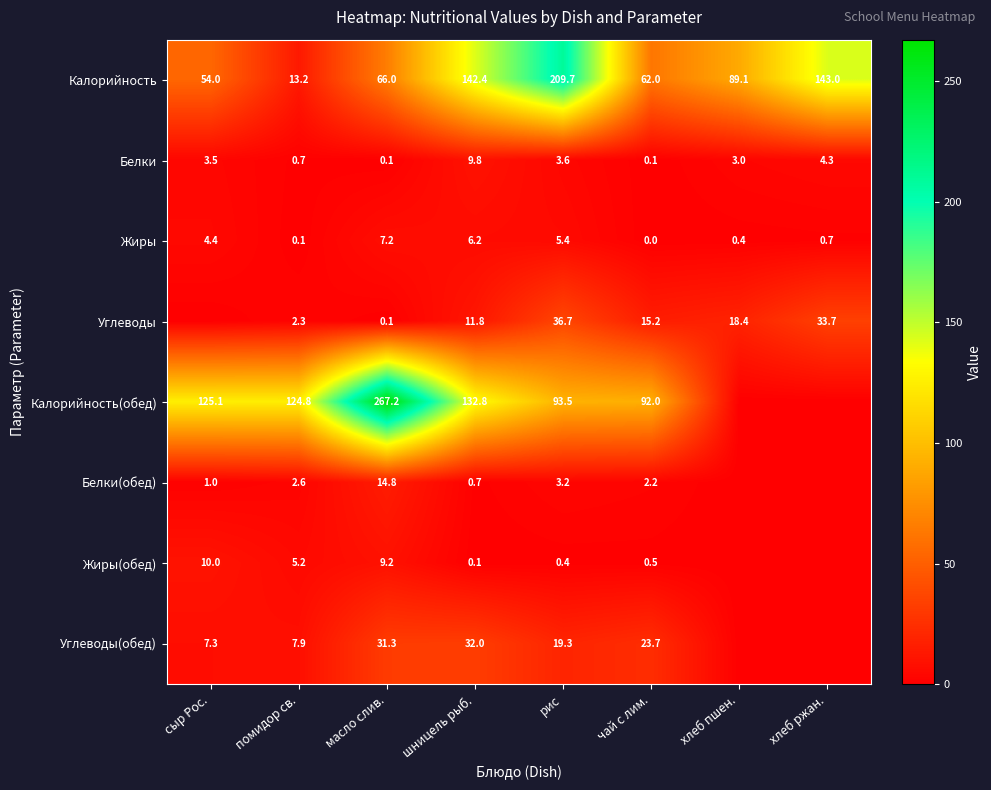

What is the maximum value for Калорийность?

209.7